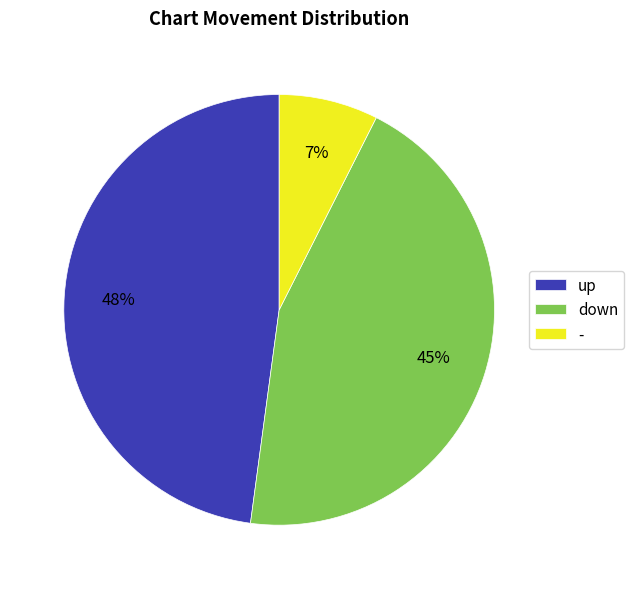

Which slice is the smallest?

-